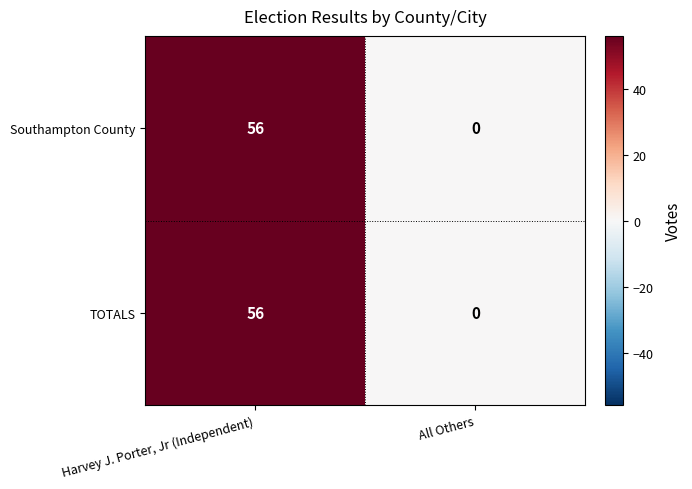

Count the number of data series in this chart.

2